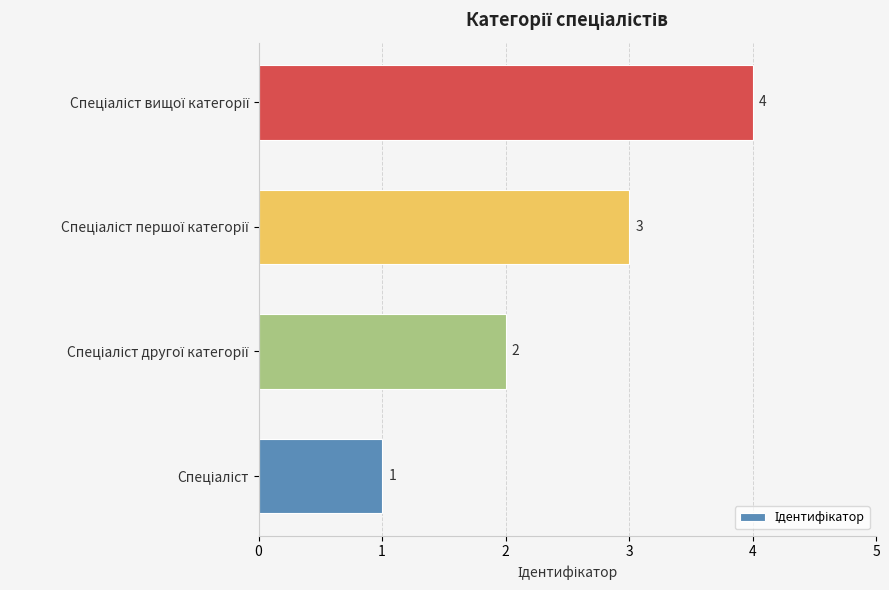

How many values are between 2 and 4?

3